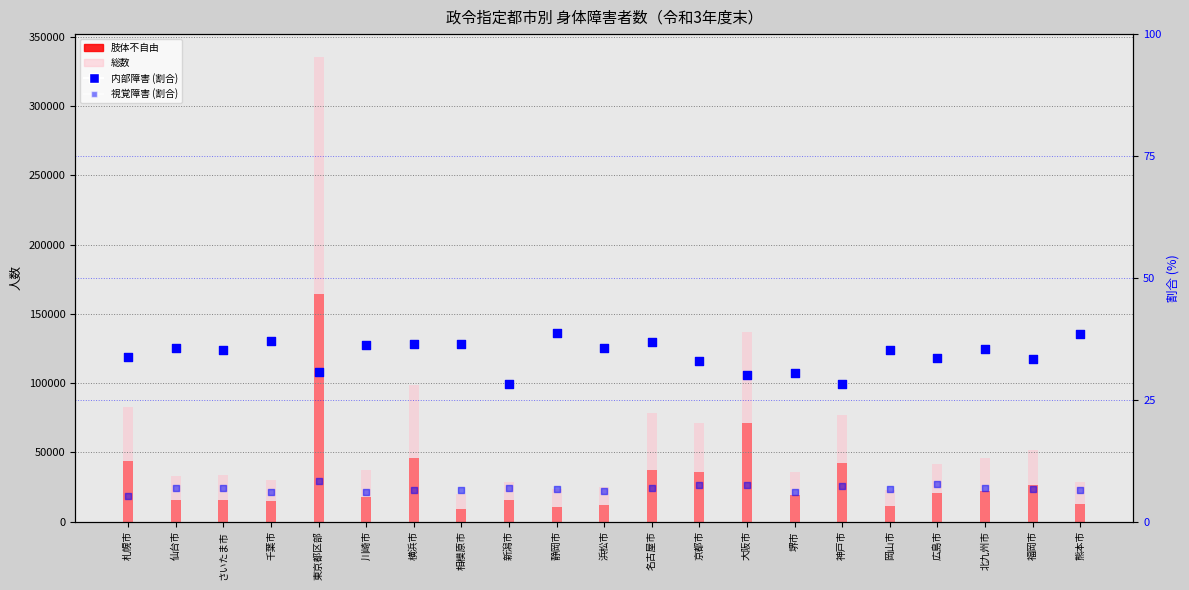

Which series has the widest spread of Y values?

総数